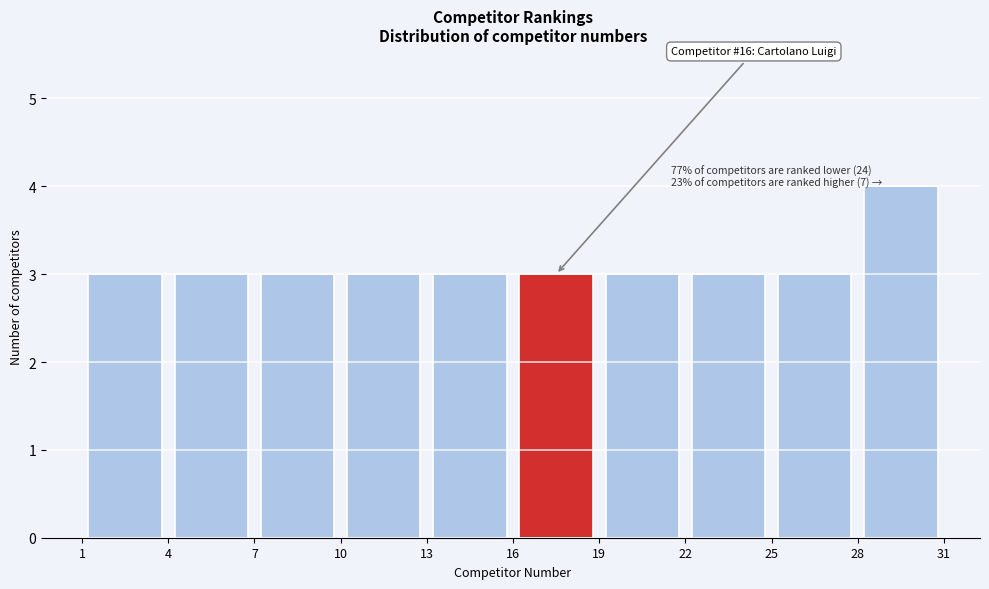

Which range on the x-axis has the tallest bar?

28 to 31